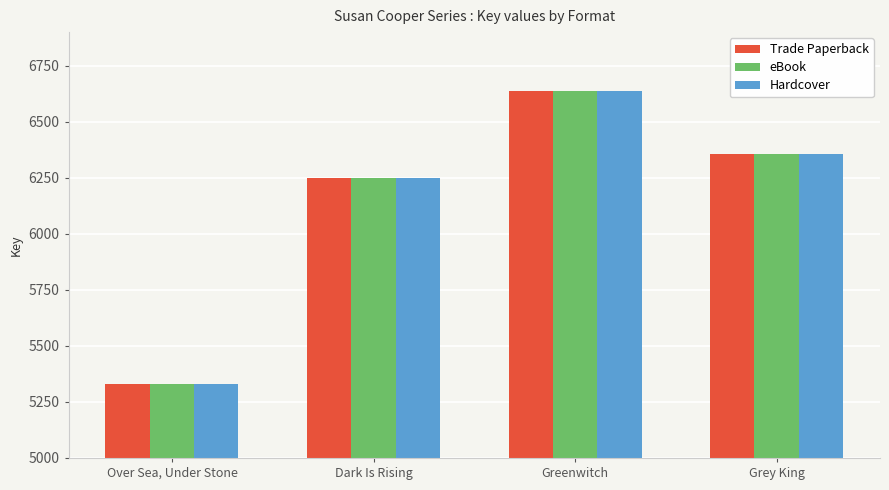

Is it true that Trade Paperback equals 6248 at Dark Is Rising?

True